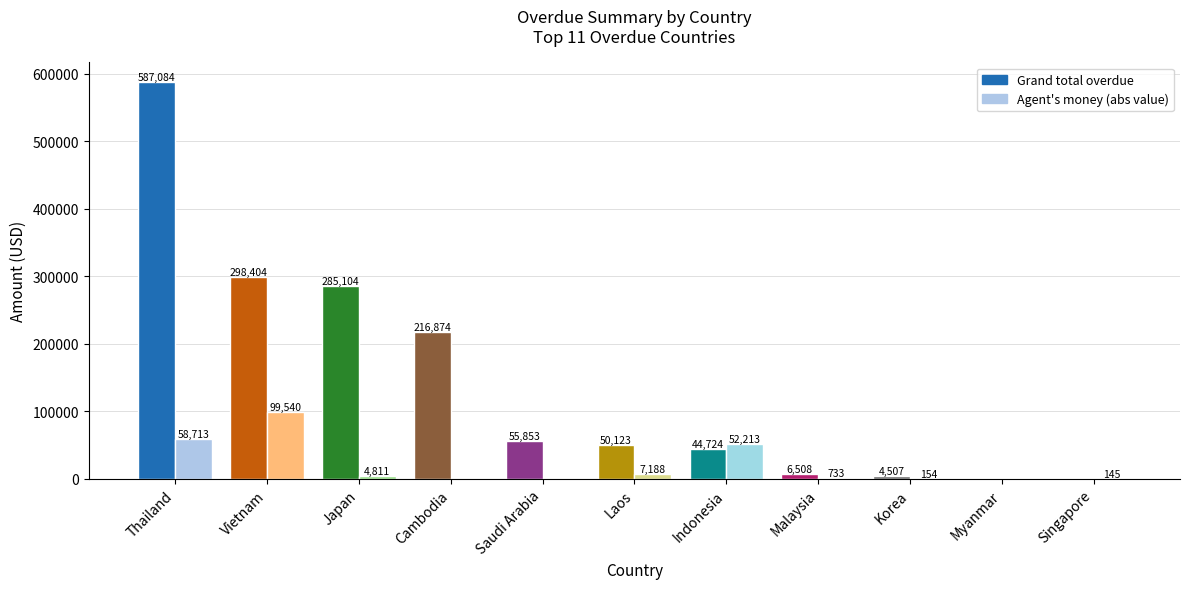

The value of Agent's money (abs value) at Saudi Arabia is 0.0. True or false?

True